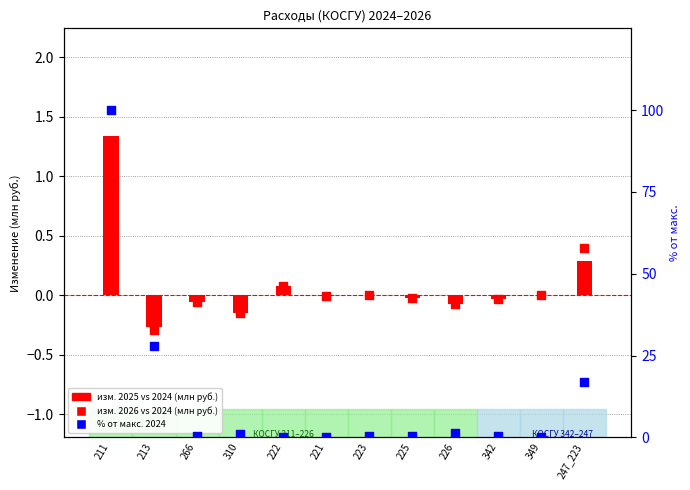

Which series has the largest Y range (max minus min)?

% от макс. 2024